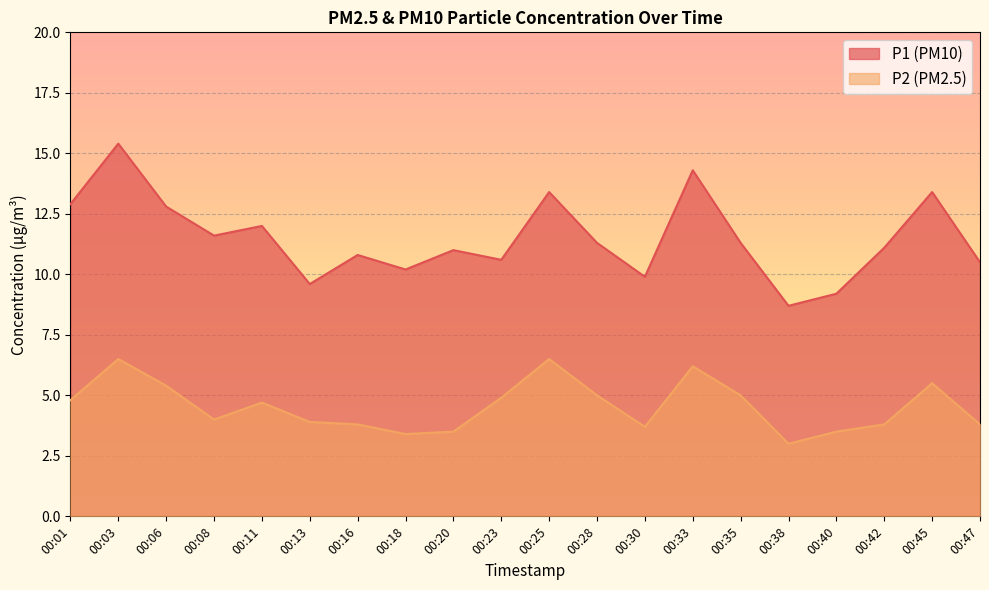

At which label is P1 closest to 12?

00:11